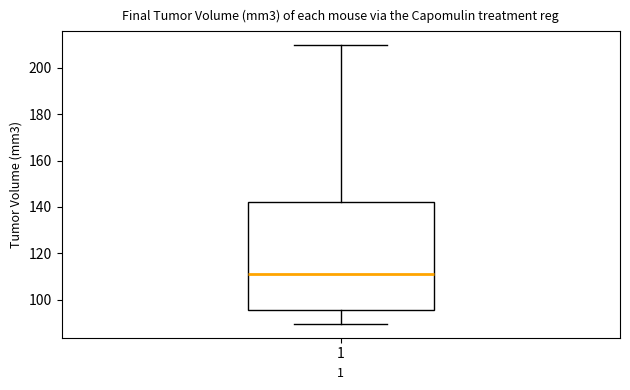

Transcribe this box plot: give where the median line is, the range the box spans, and where the two whiskers end, as read against the y-axis. The values are not printed on the chart, so give them approximately, as read against the axis.

median 112, box 96 to 142, whiskers 90 to 210